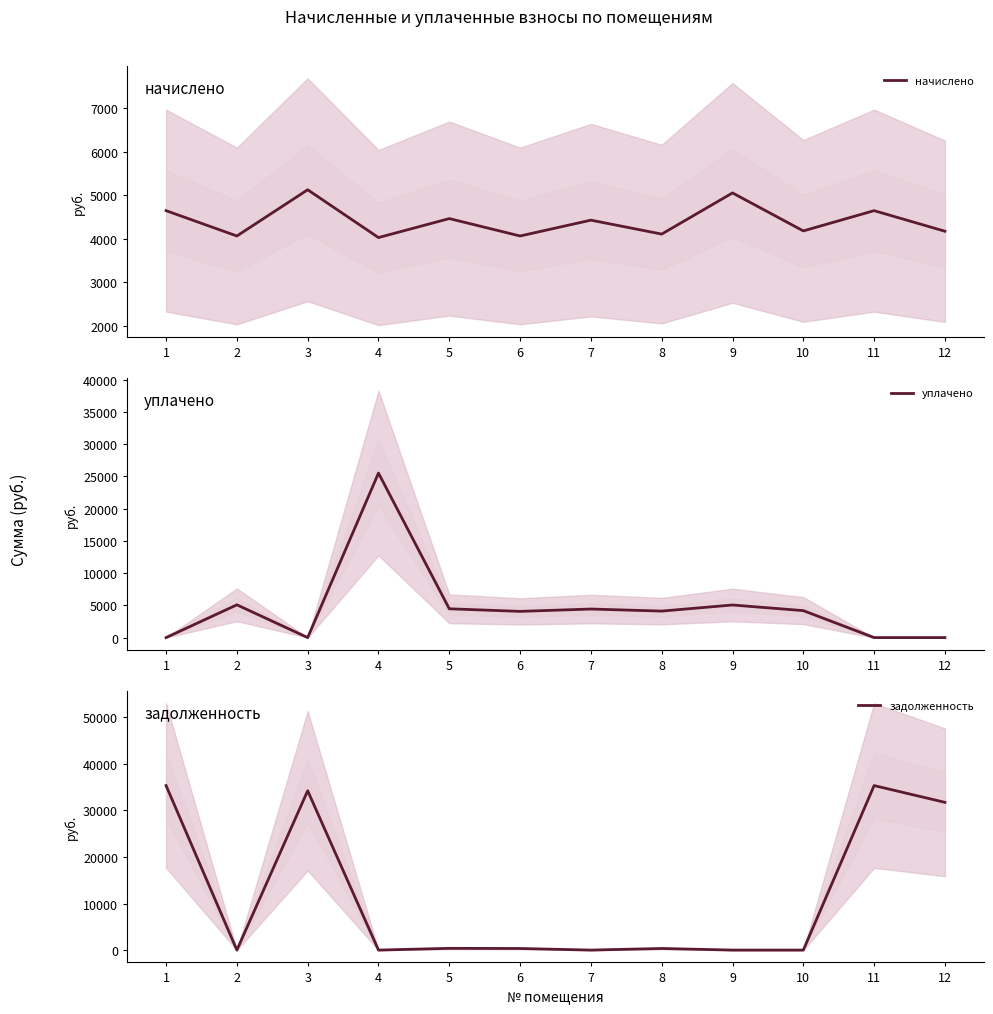

In уплачено, how many points are higher than both neighbors (excluding endpoints)?

4